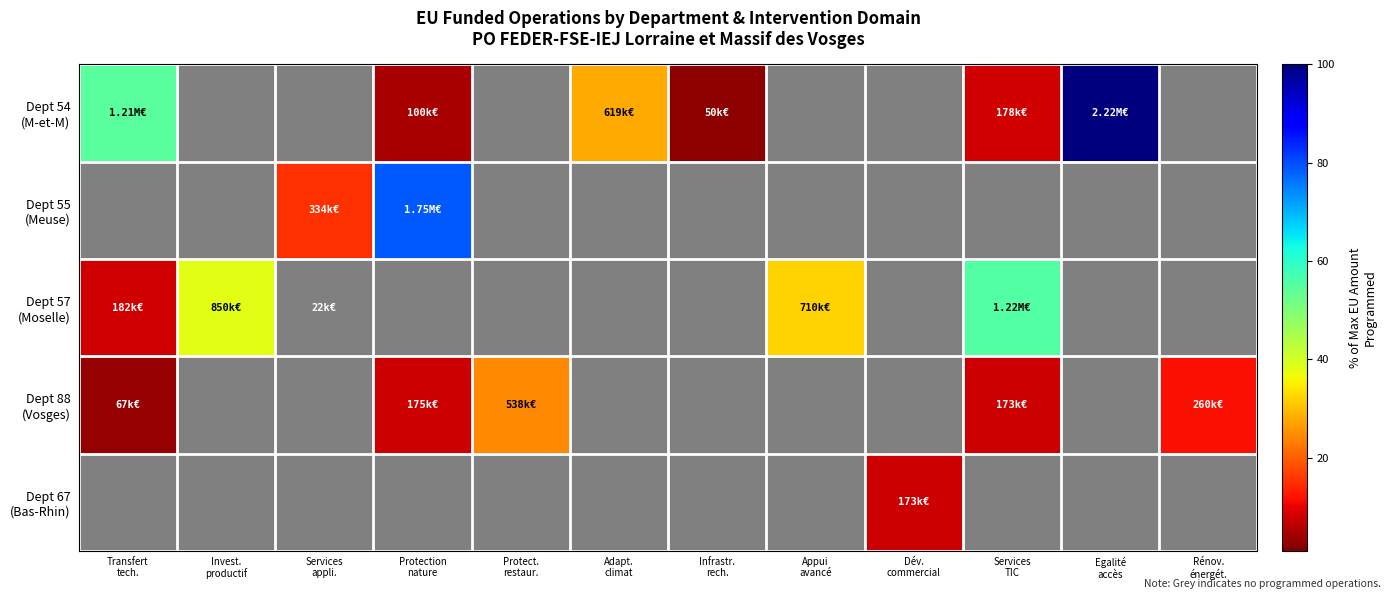

Which series has the largest total across all categories?

Dept 54 (M-et-M)